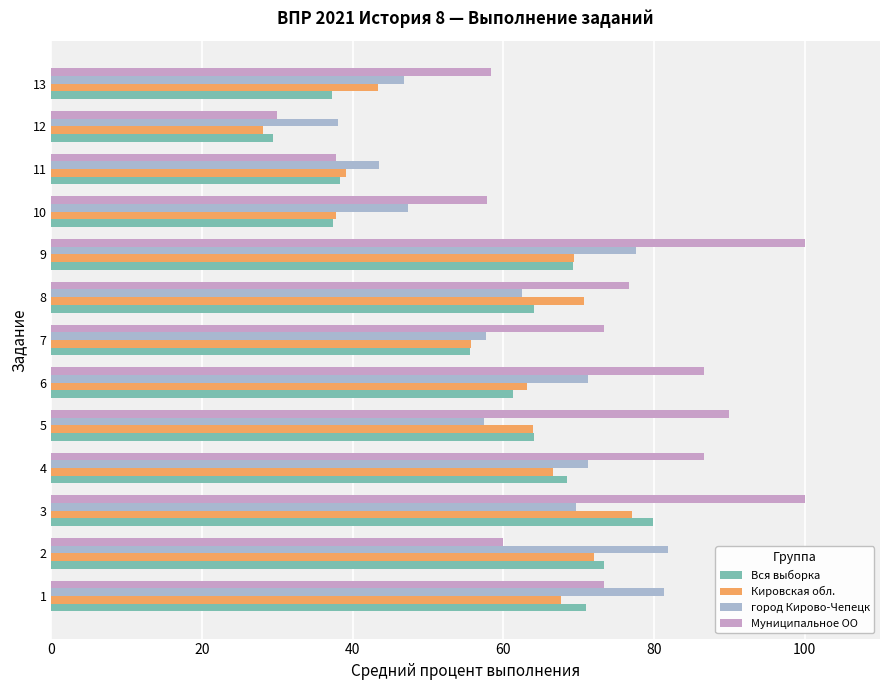

What is the maximum value for Муниципальное ОО?

100.0